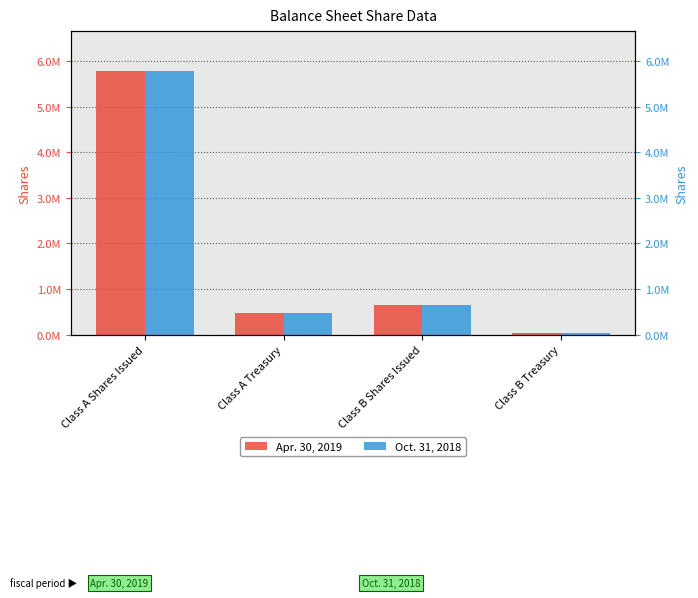

What is the label of the 3rd bar from the right?

Class A Treasury